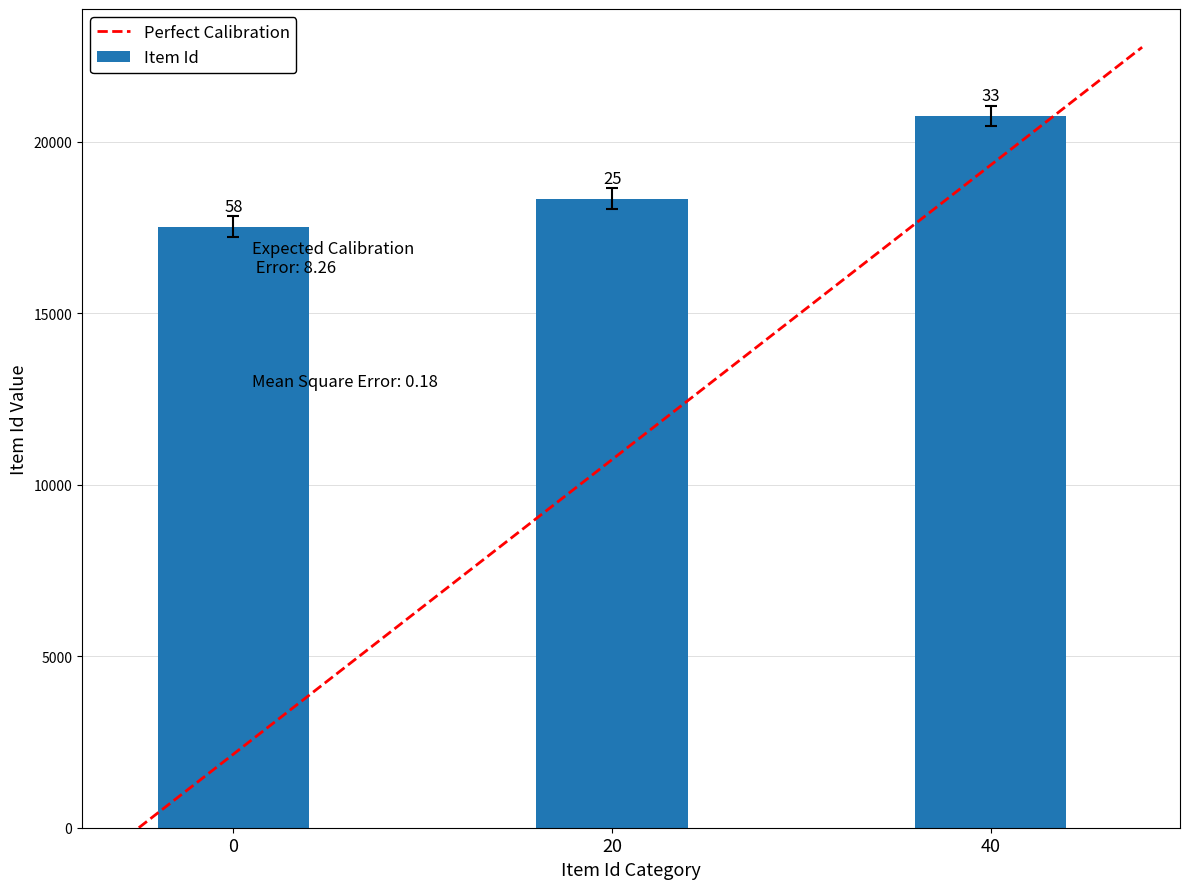

Count the number of data series in this chart.

1